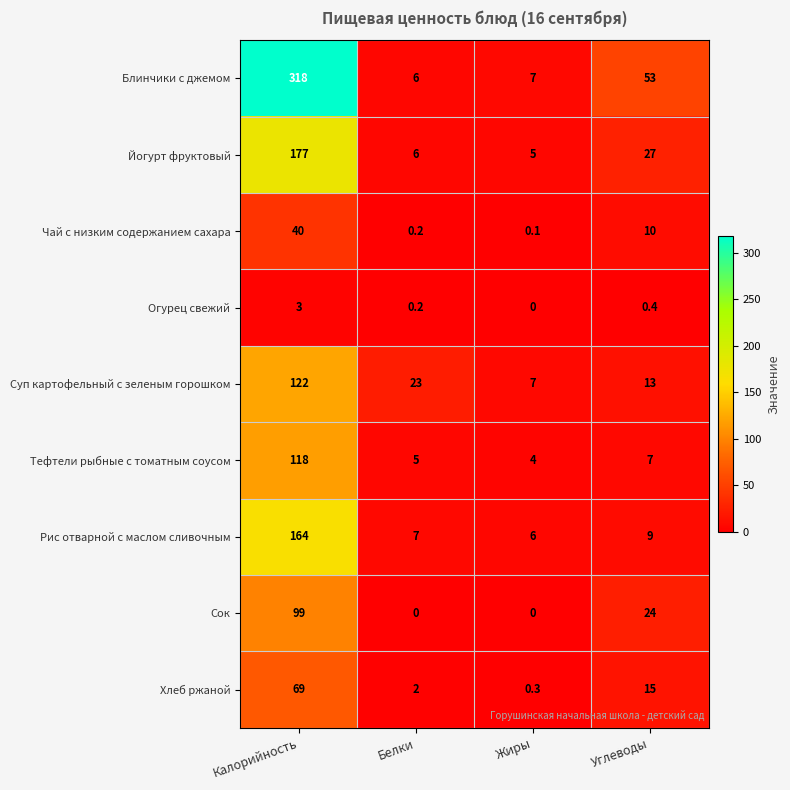

The Огурец свежий series shows 3.0 at Калорийность. True or false?

True